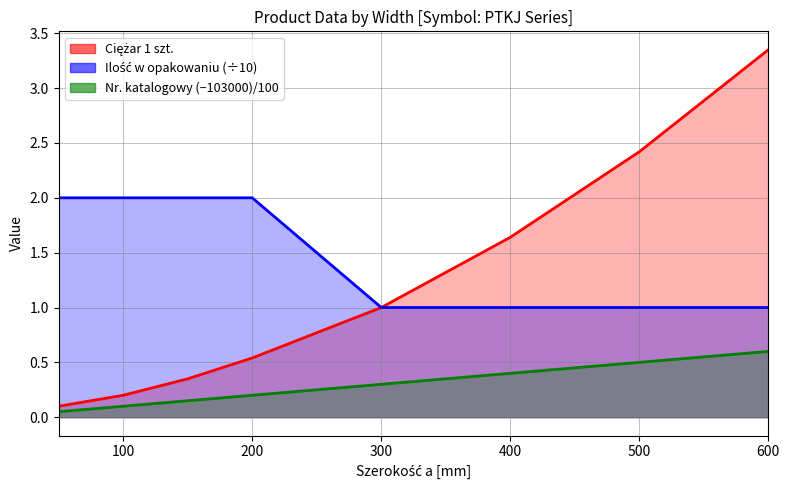

Reading left to right, list all the values displayed in this chart.

Ciężar 1 szt.: 50=0.1	100=0.2	150=0.3	200=0.5	300=1.0	400=1.6	500=2.4	600=3.4
Ilość w opakowaniu: 50=2.0	100=2.0	150=2.0	200=2.0	300=1.0	400=1.0	500=1.0	600=1.0
Numer katalogowy (scaled): 50=0.1	100=0.1	150=0.1	200=0.2	300=0.3	400=0.4	500=0.5	600=0.6